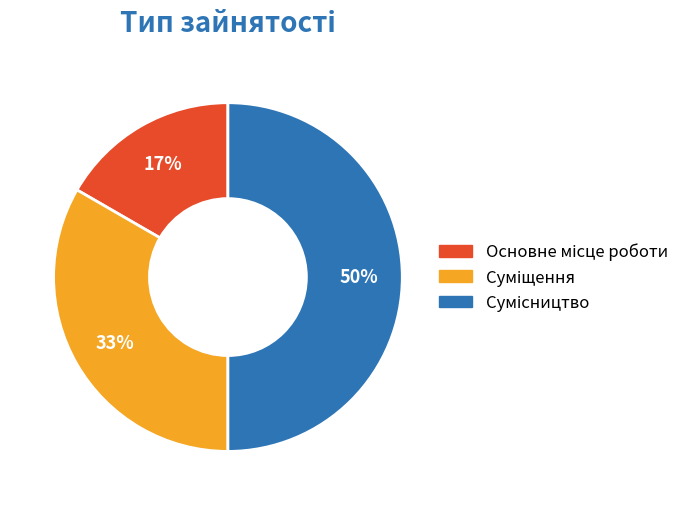

Count the number of slices in the pie.

3